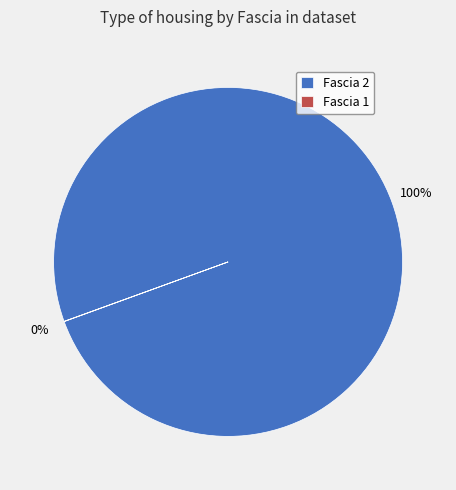

What is the largest slice in the pie chart?

Fascia 2